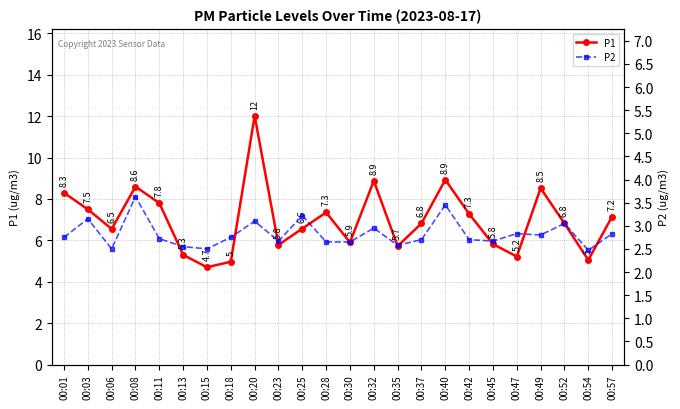

How many interior local valleys does the P2 series have?

7